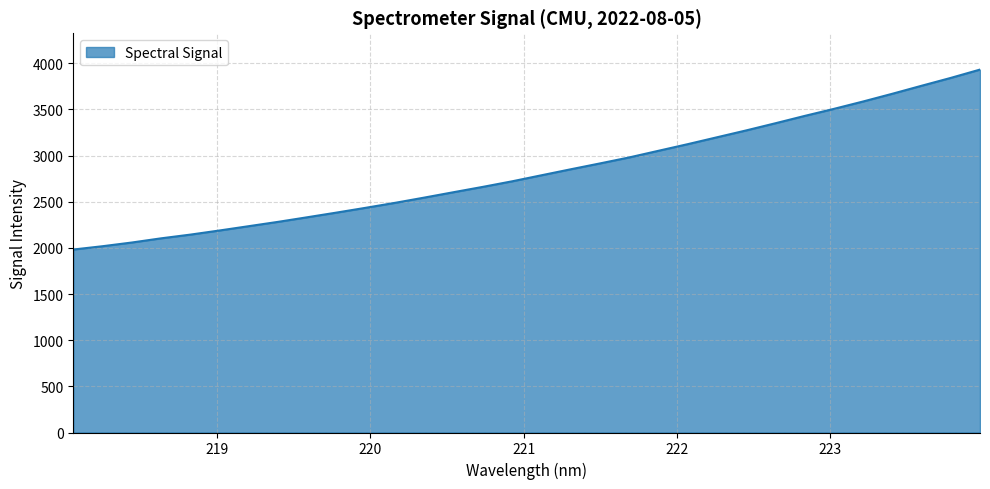

What is the difference between the maximum and minimum values?

1949.2